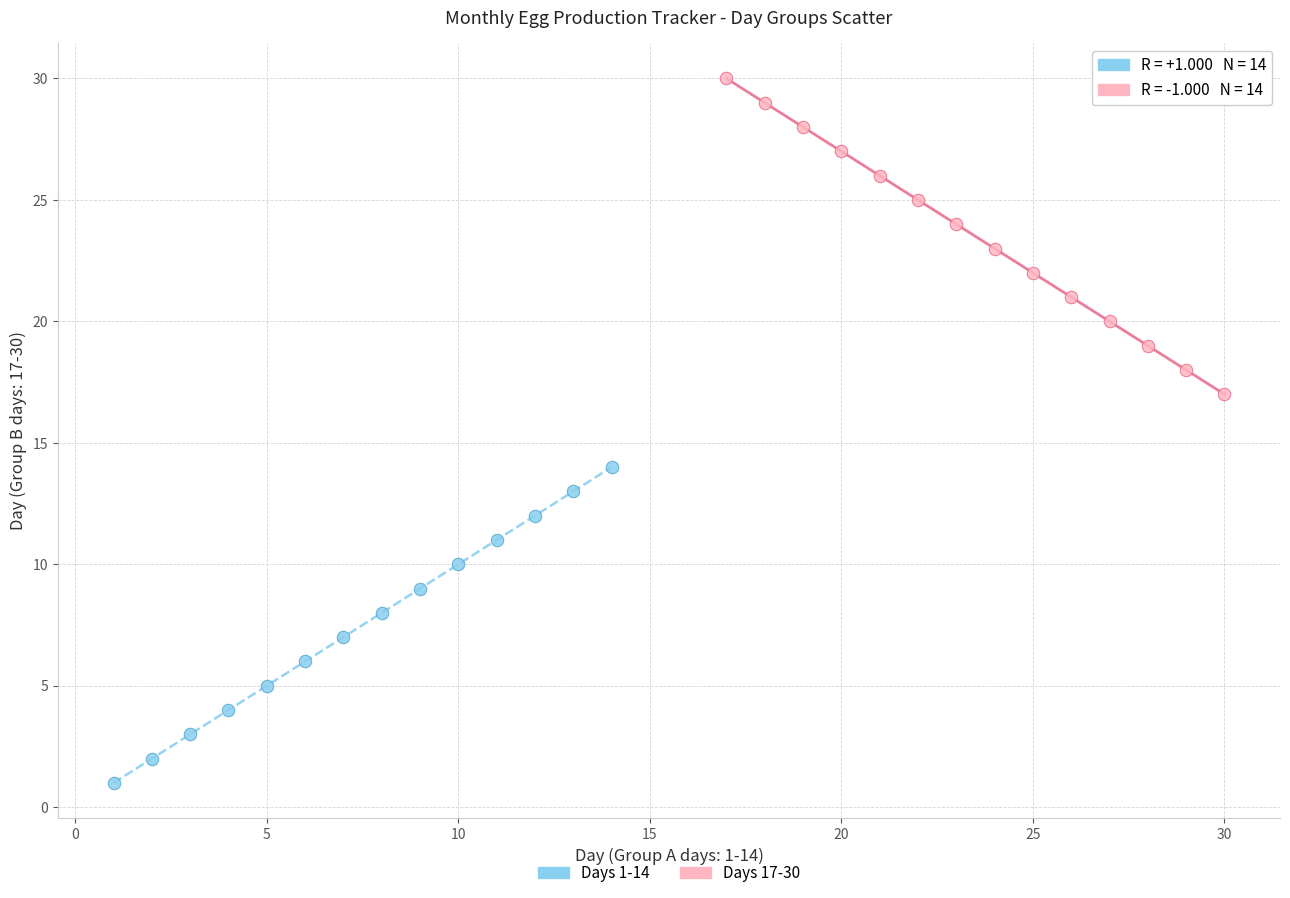

Which series reaches the minimum Y coordinate?

Days 1-14